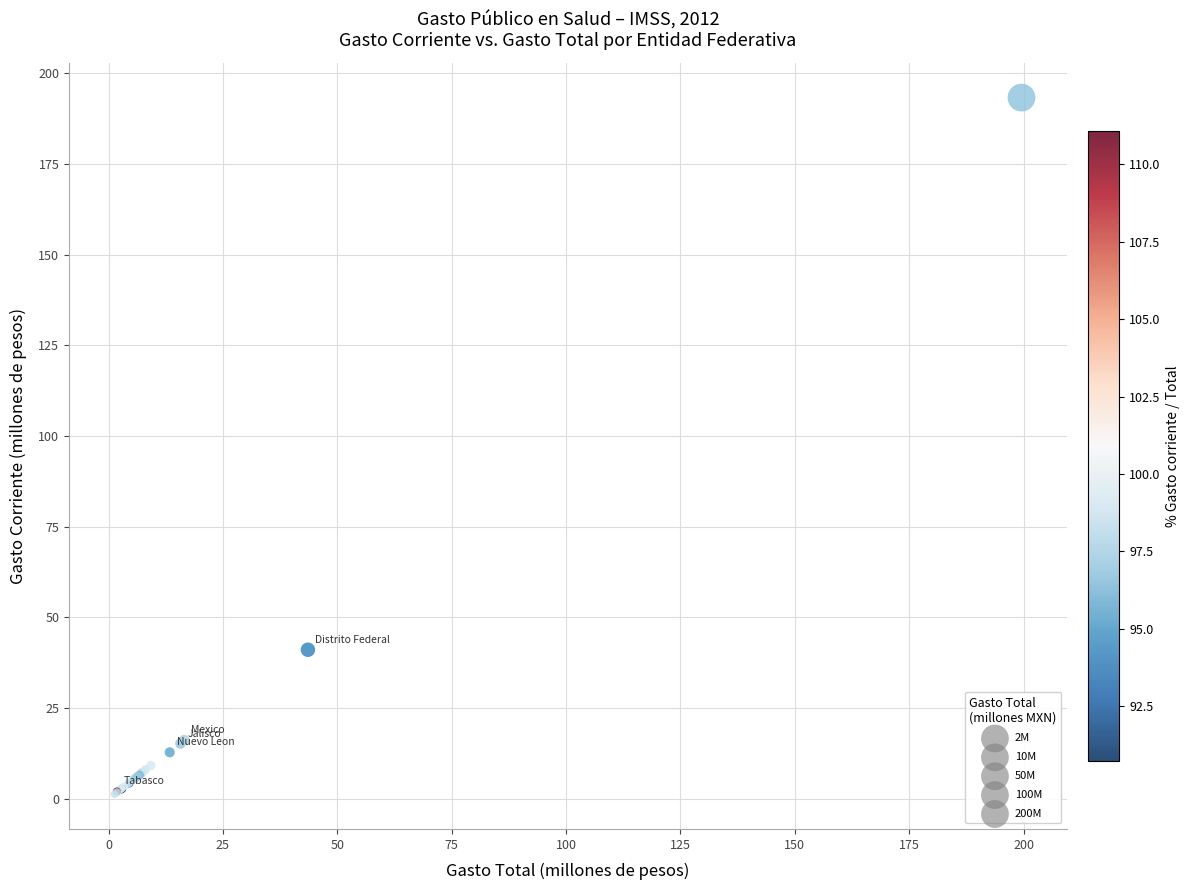

What Y value in the scatter plot is closest to 97?

41.1